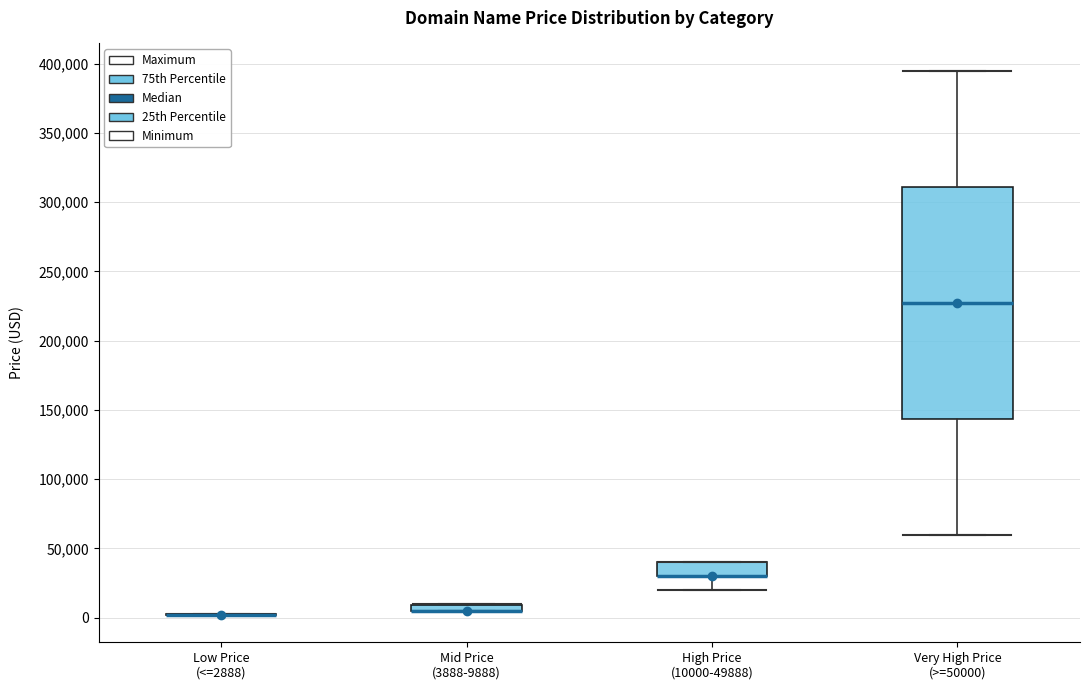

Which box is the tallest, from its lower edge to its upper edge?

Very High Price (>=50000)